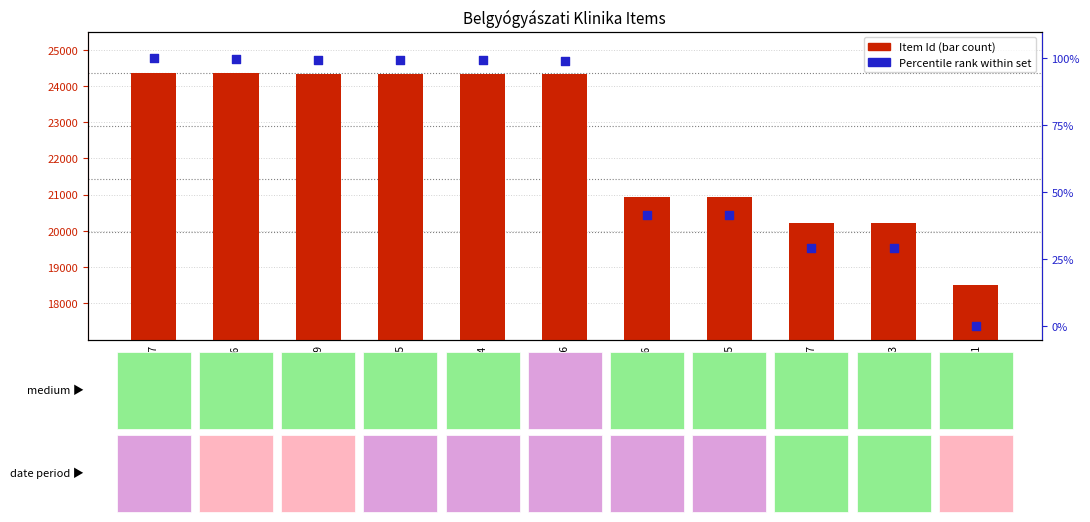

Which series reaches the maximum Y coordinate?

Item Id (bar)